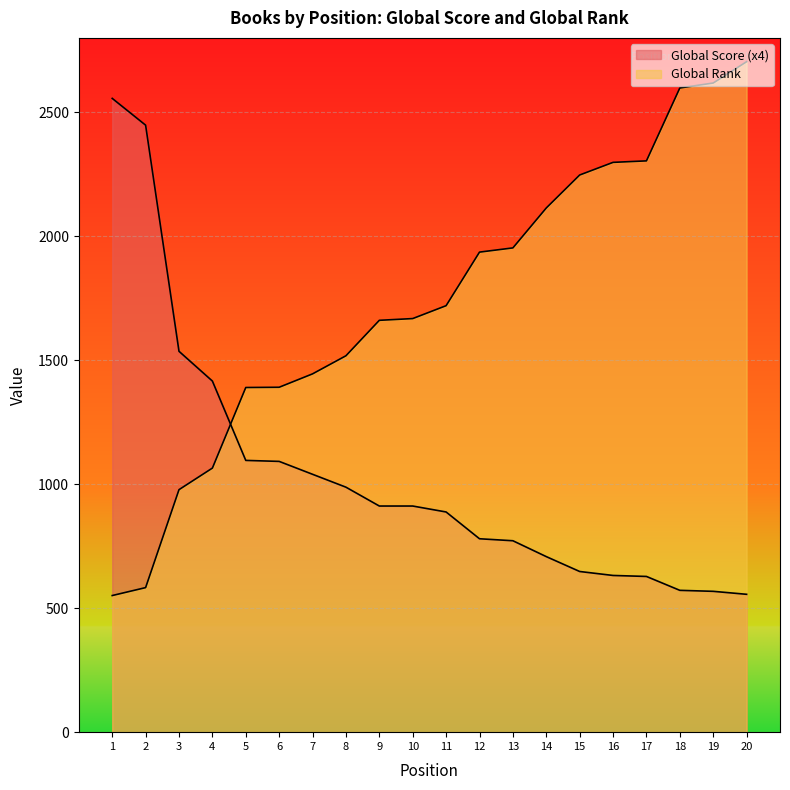

Does the chart display data point markers on the line(s)?

No